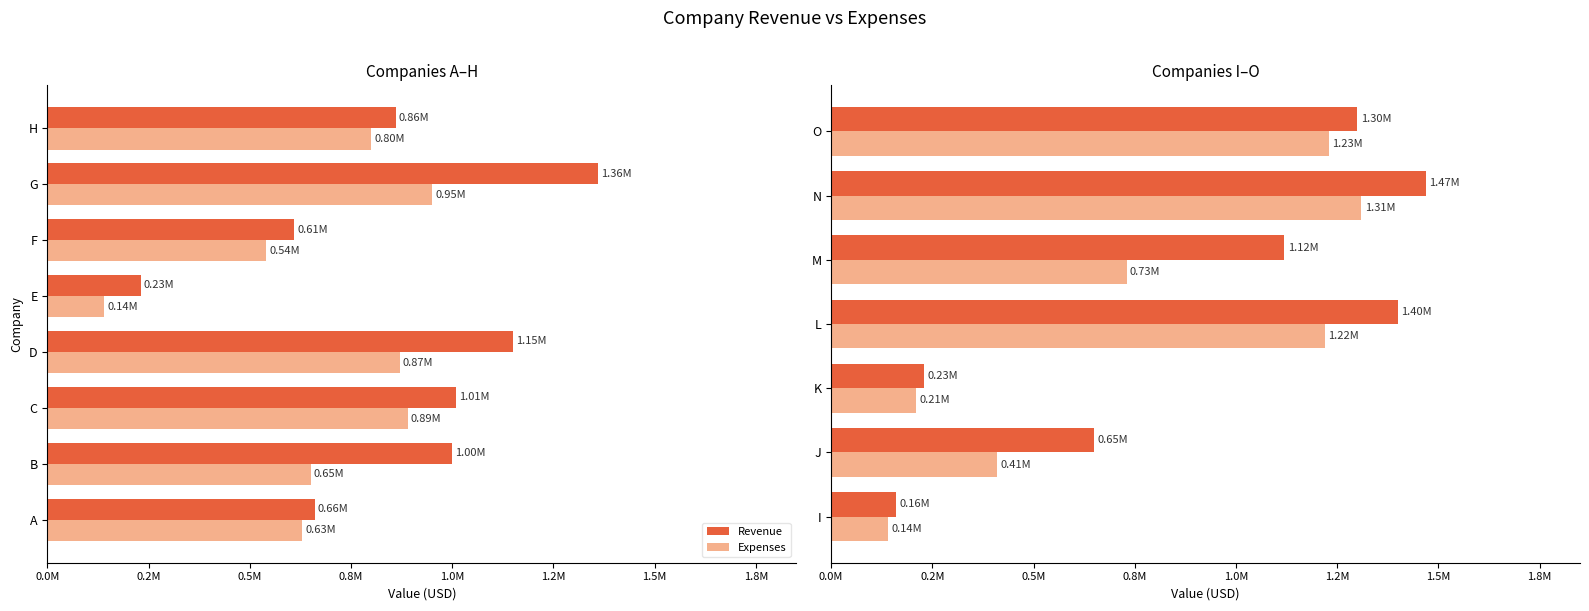

At N, list the series in order from smallest to largest.

Expenses, Revenue